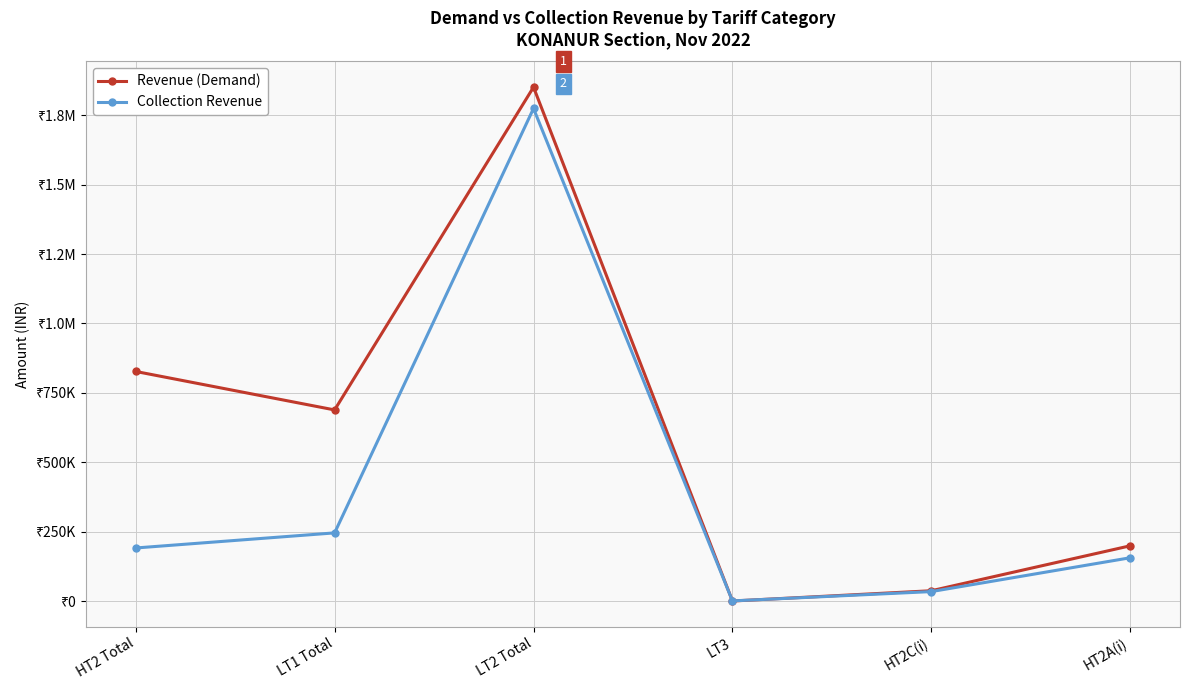

What is the difference between the Revenue (Demand) values at HT2 Total and HT2C(i)?

789111.0